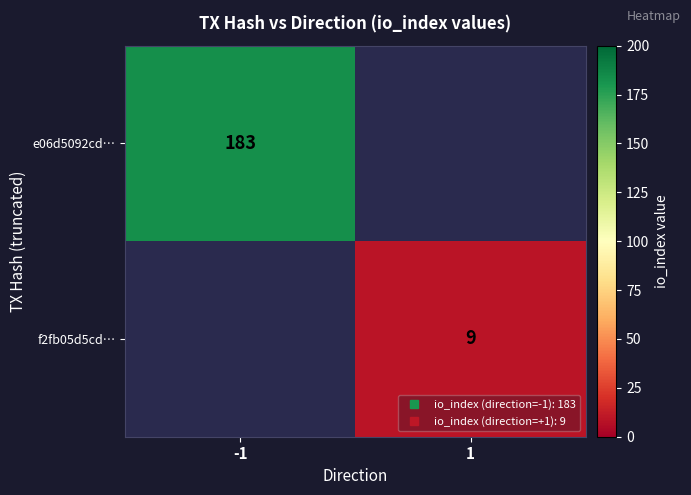

Which category has the highest value in the e06d5092cd… series?

-1